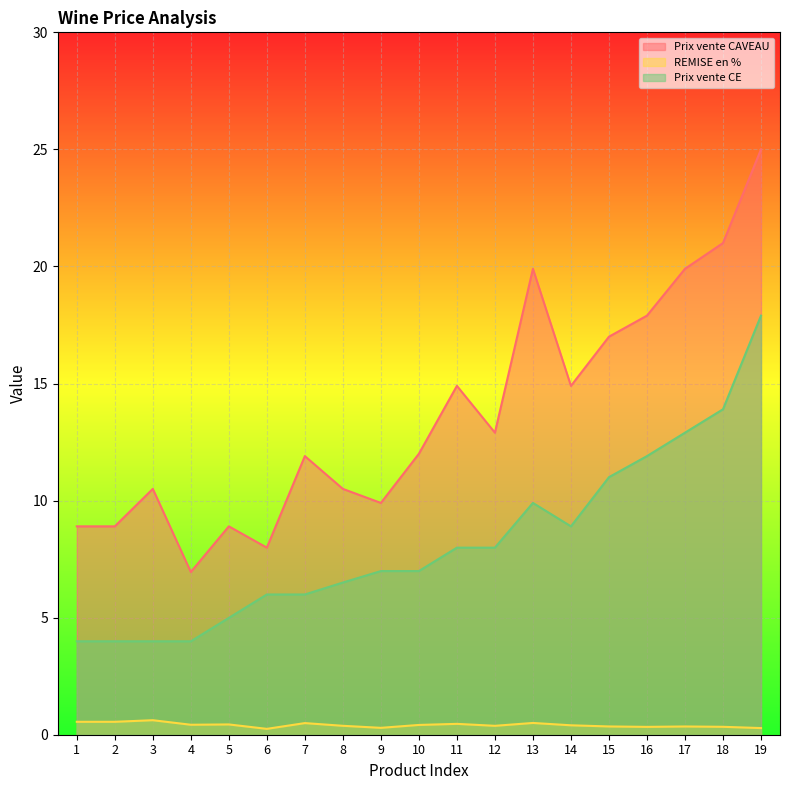

At which label is Prix vente CAVEAU closest to 15?

11